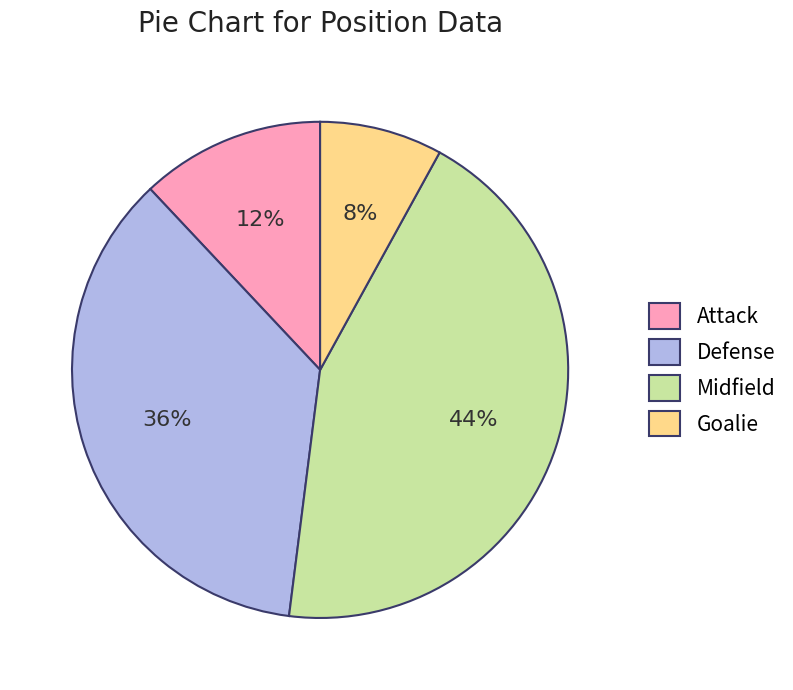

Which slice is the smallest?

Goalie